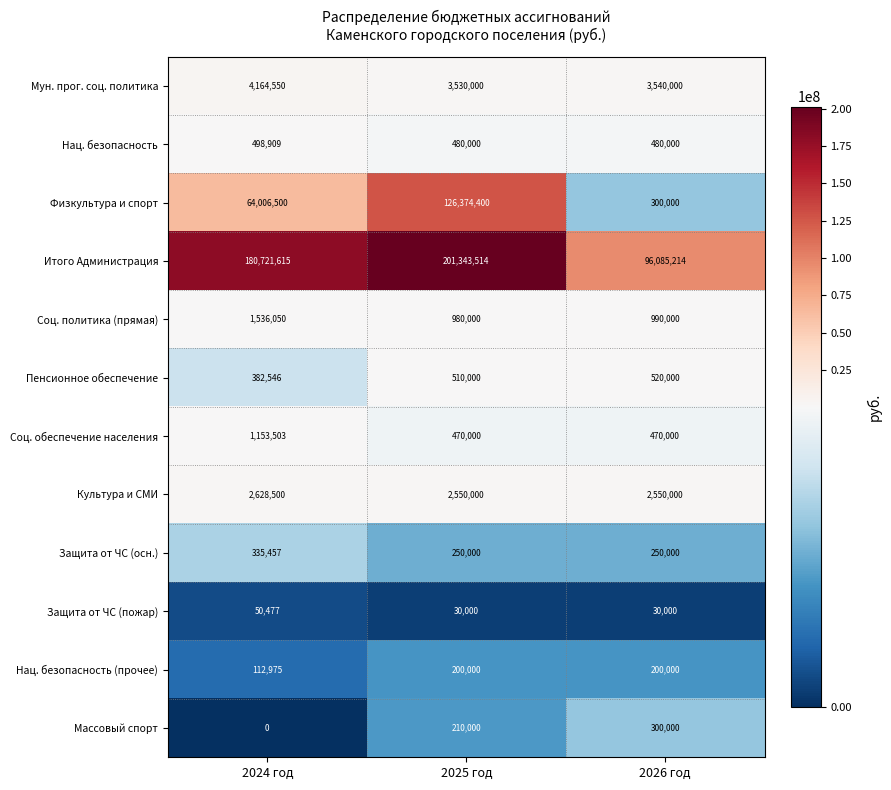

Which series changed the most between 2024 год and 2026 год?

Итого Администрация